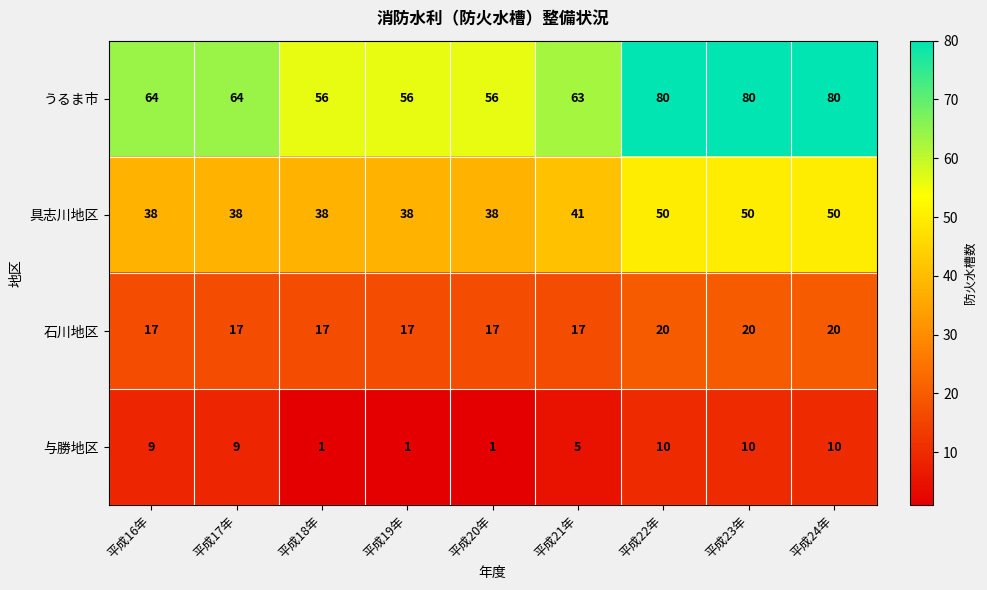

What is the greatest value displayed?

80